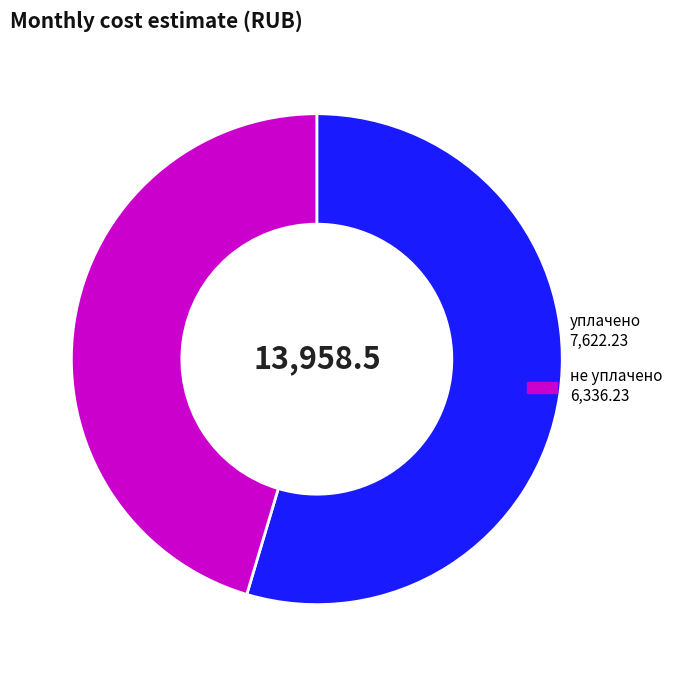

Is there any slice that represents more than half of the pie?

Yes